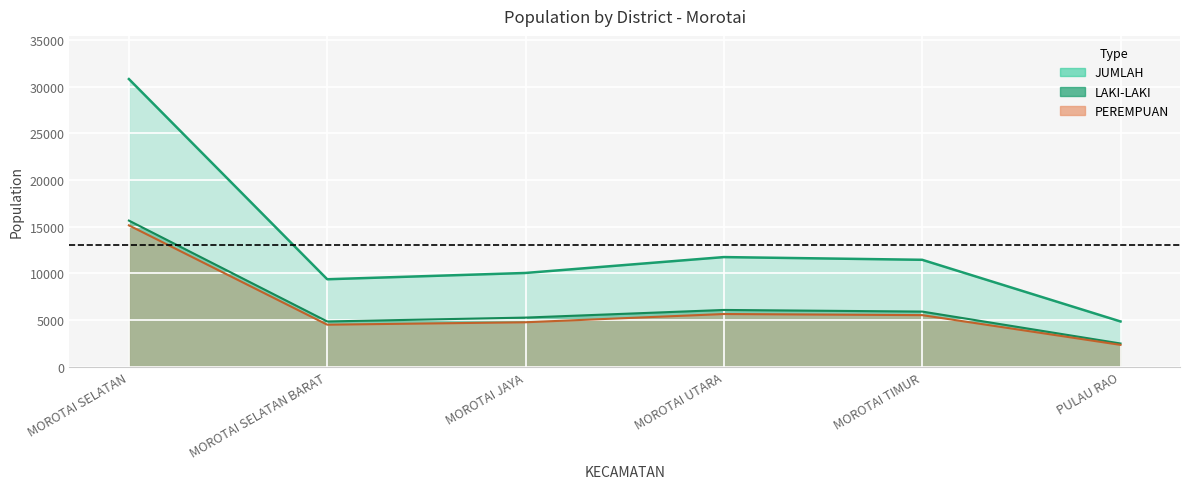

At which category is the sum across all series the highest?

MOROTAI SELATAN